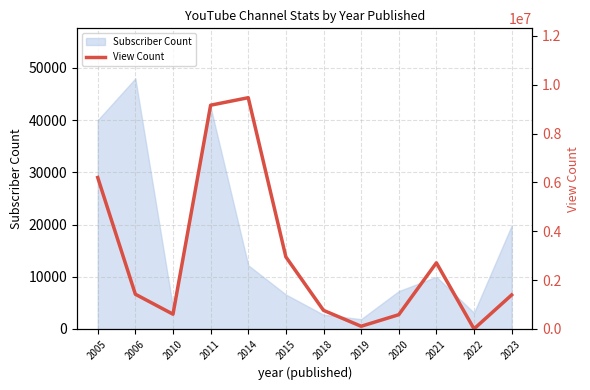

At which category does the data reach its first local valley?

2010